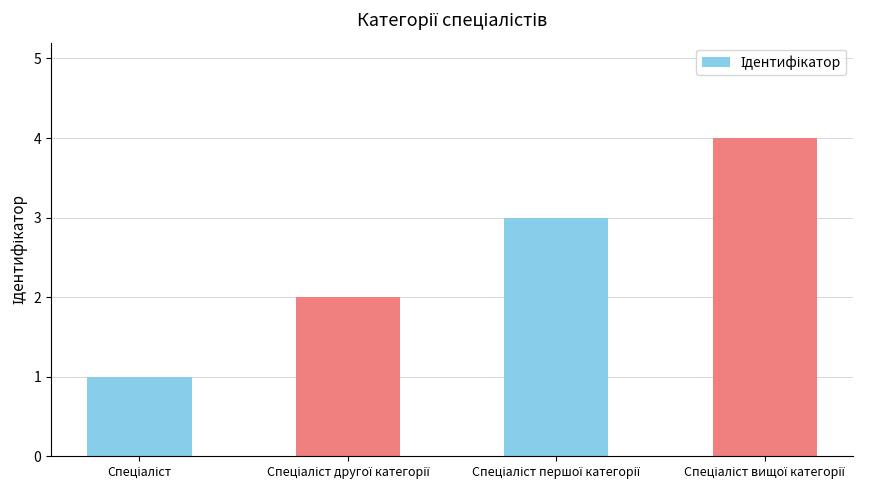

What is the difference between the maximum and minimum values?

3